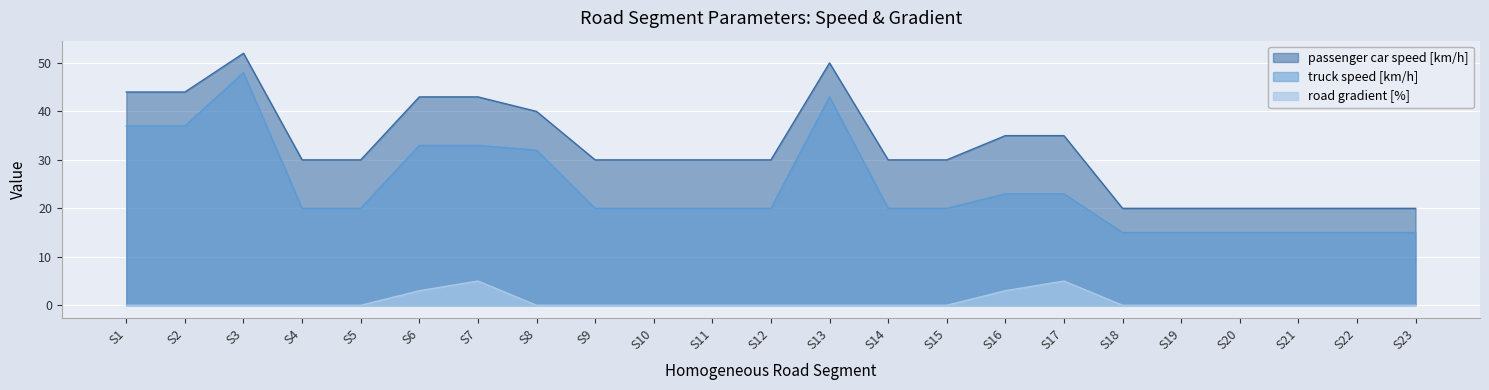

At how many categories does at least one series exceed 31?

9